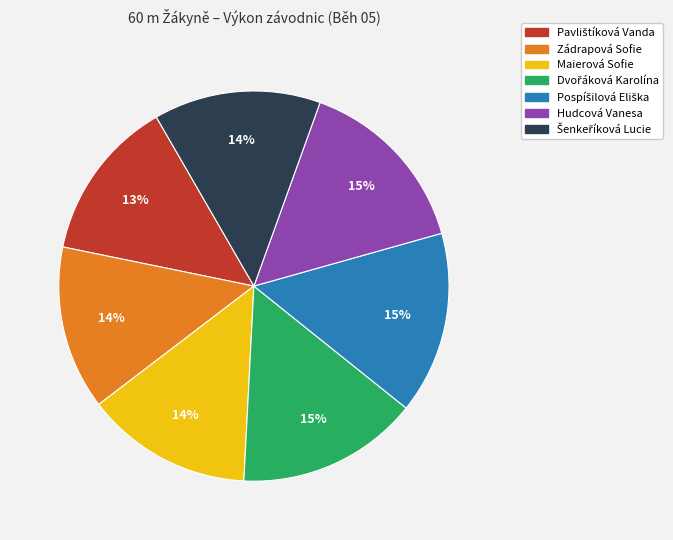

Is there any slice that represents more than half of the pie?

No